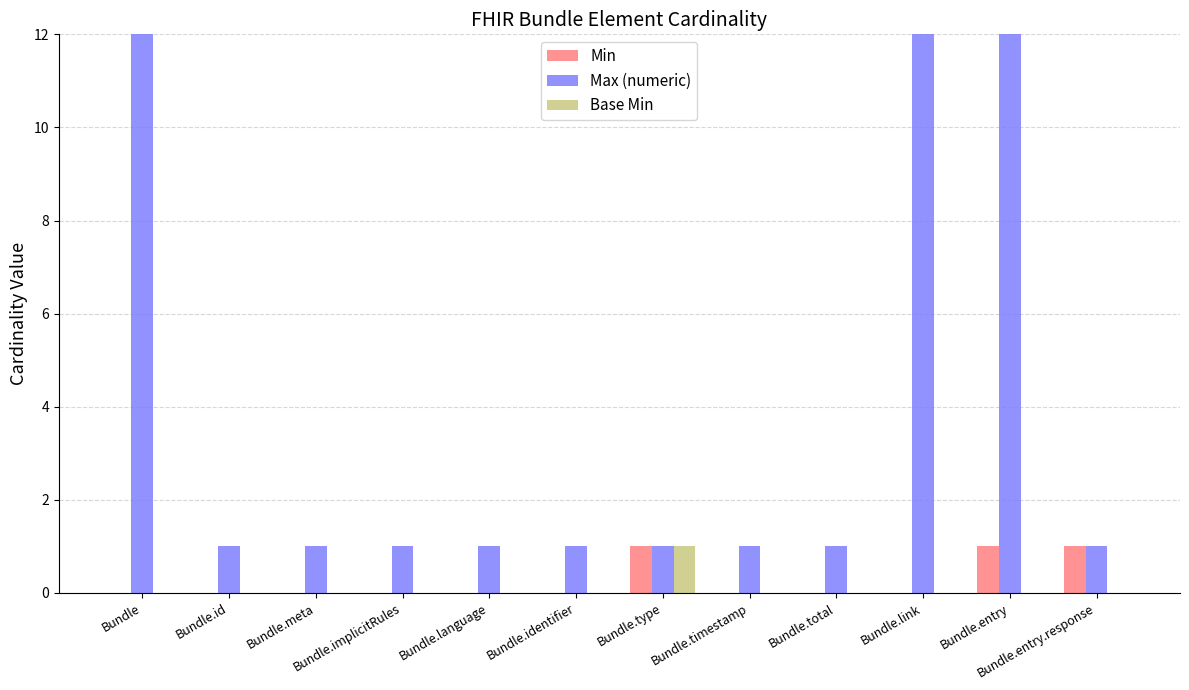

What is the difference between the maximum and minimum values in the Min series?

1